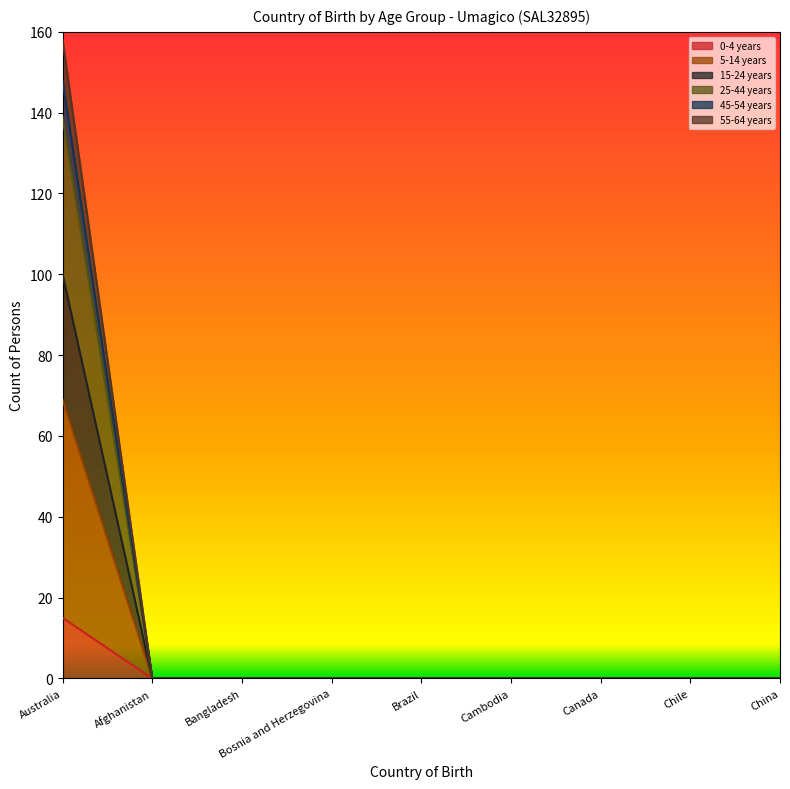

How many data points in 5-14 years are above 0?

1